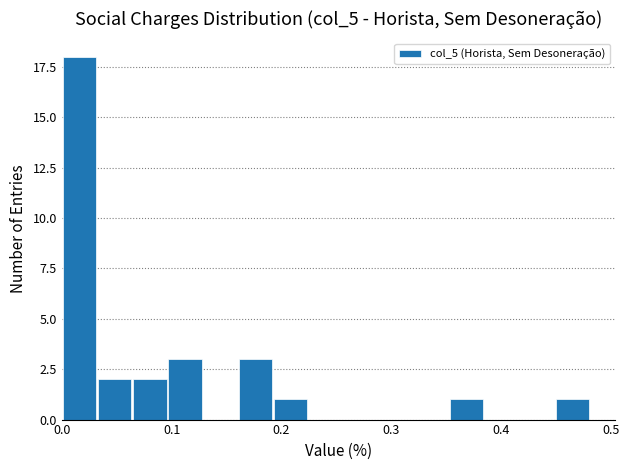

Read against the x-axis, roughly where is the centre of the tallest bar?

0.02